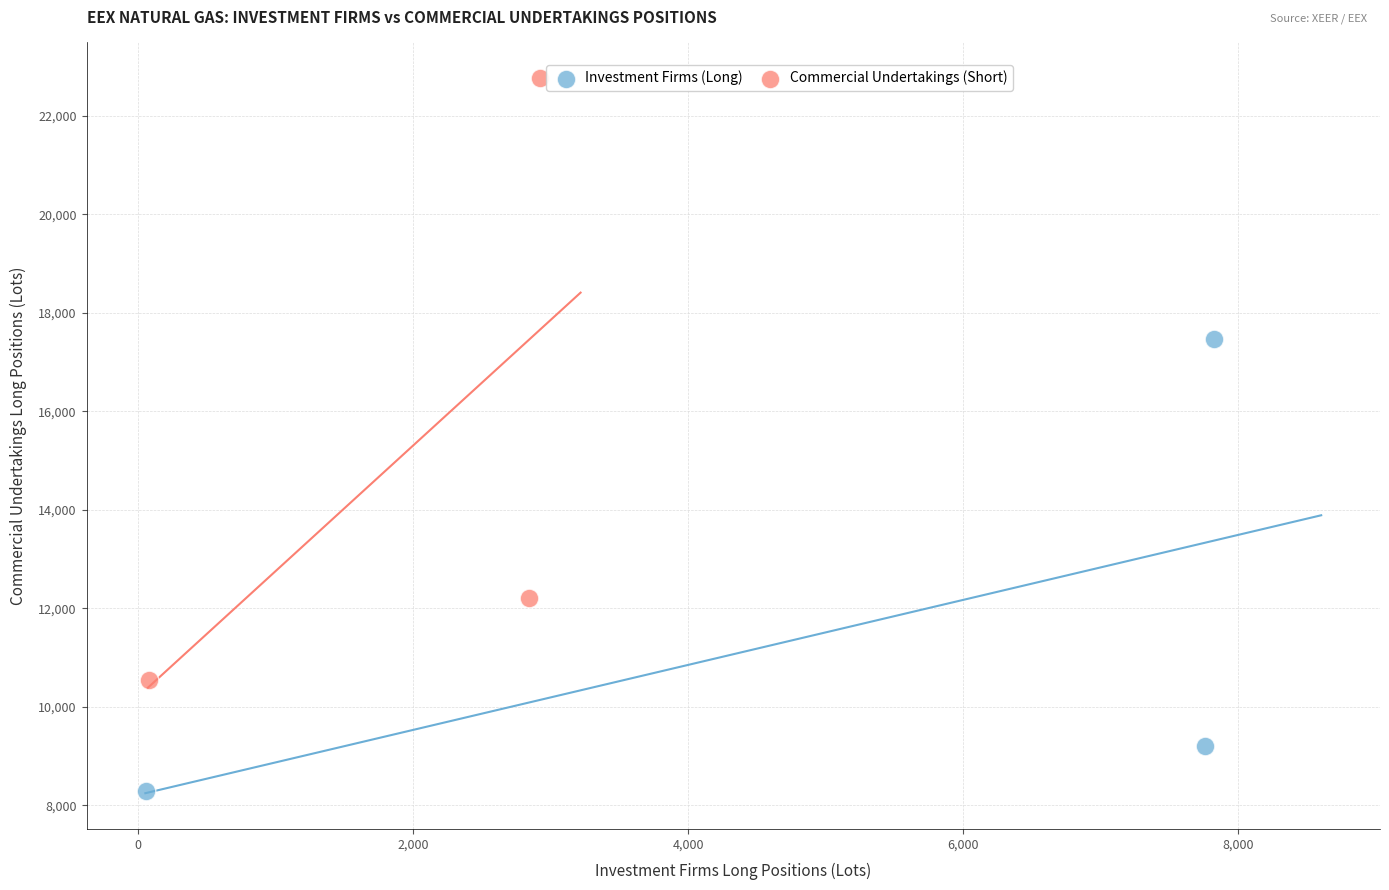

Which series contains the highest Y value?

Commercial Undertakings (Short)